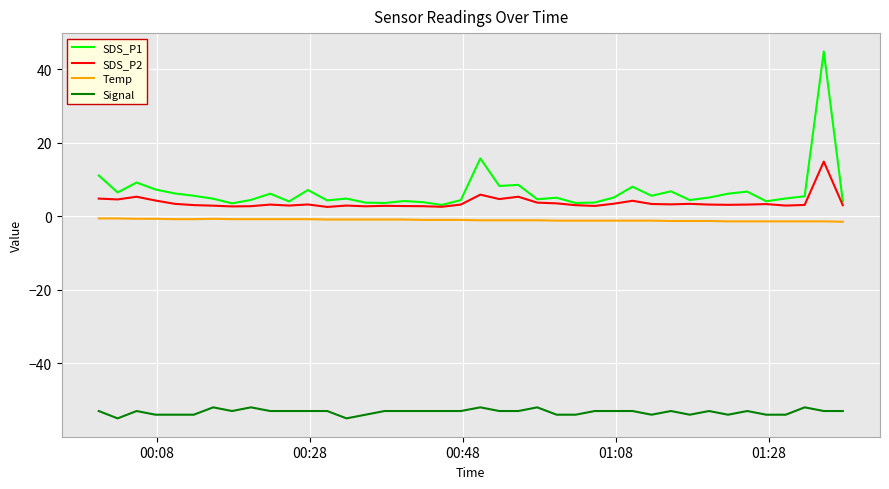

Which series has the widest spread of values?

SDS_P1